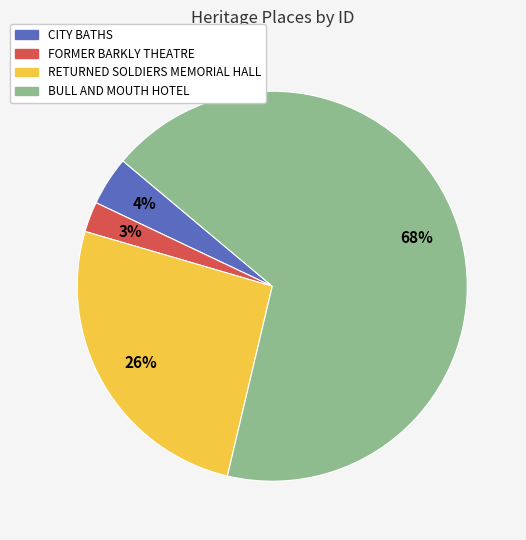

Rank the categories by value from lowest to highest.

FORMER BARKLY THEATRE, CITY BATHS, RETURNED SOLDIERS MEMORIAL HALL, BULL AND MOUTH HOTEL